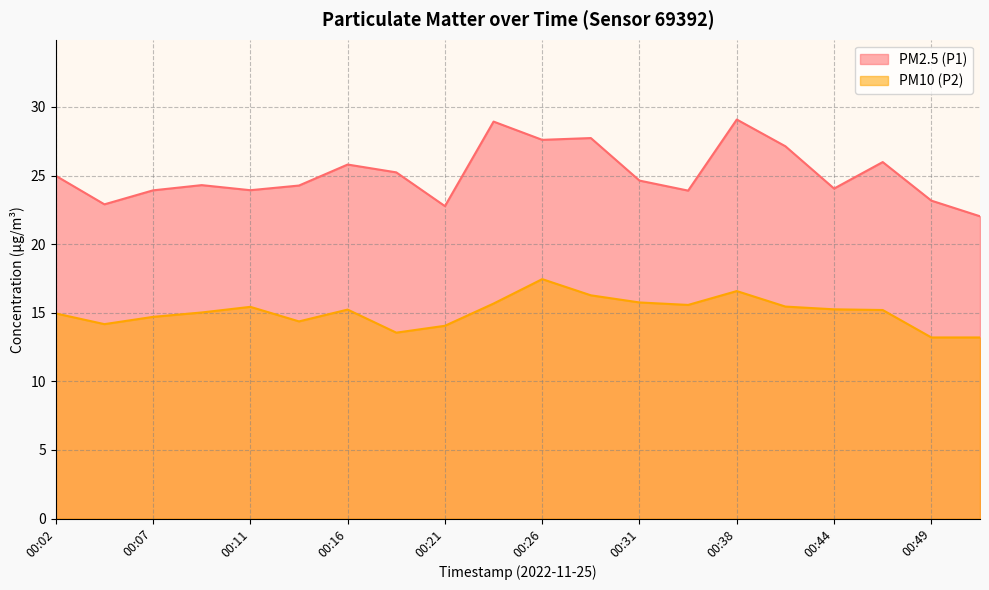

The PM10 (P2) series shows 15.0 at 00:09. True or false?

True